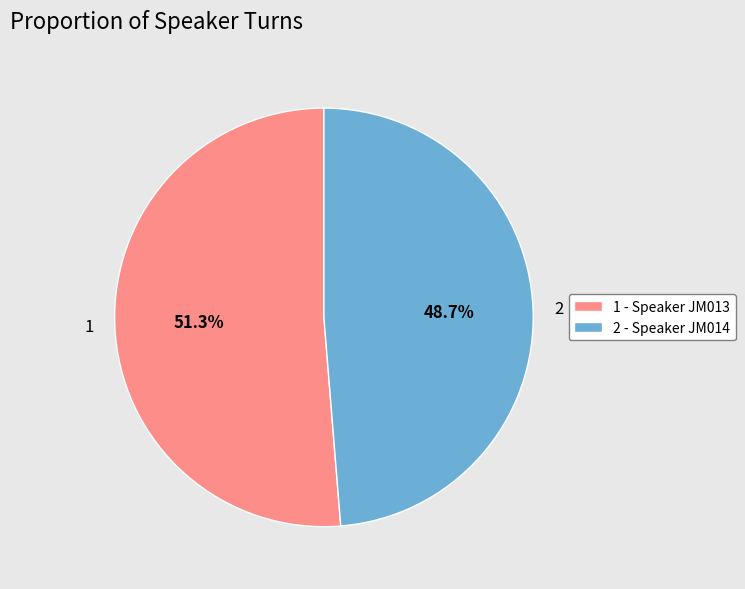

To the nearest percent, what percentage of the pie is 1?

51%